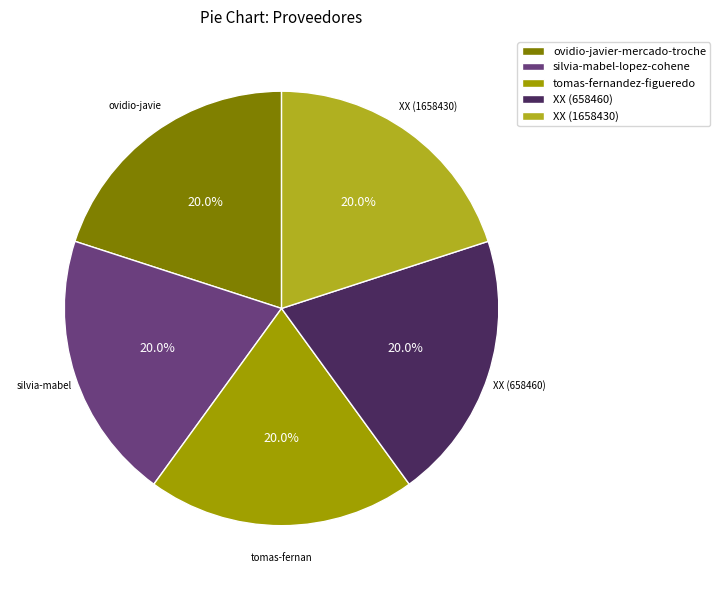

Which slice is the largest?

ovidio-javier-mercado-troche